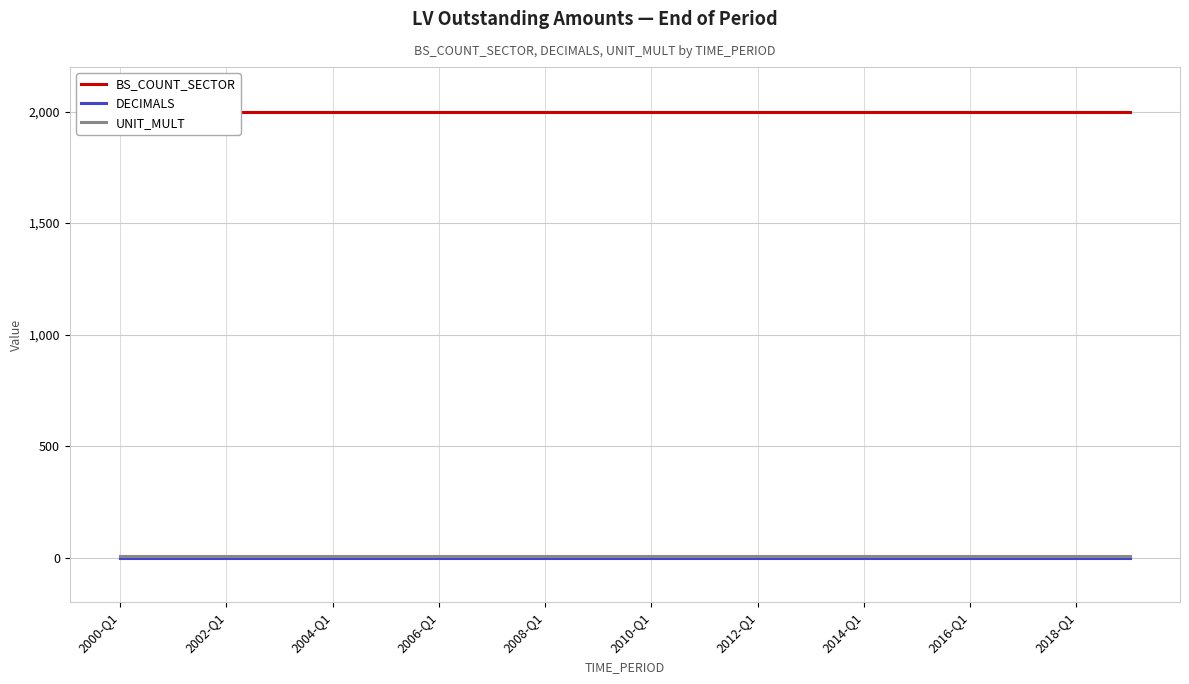

True or false: UNIT_MULT and BS_COUNT_SECTOR intersect in this chart.

False